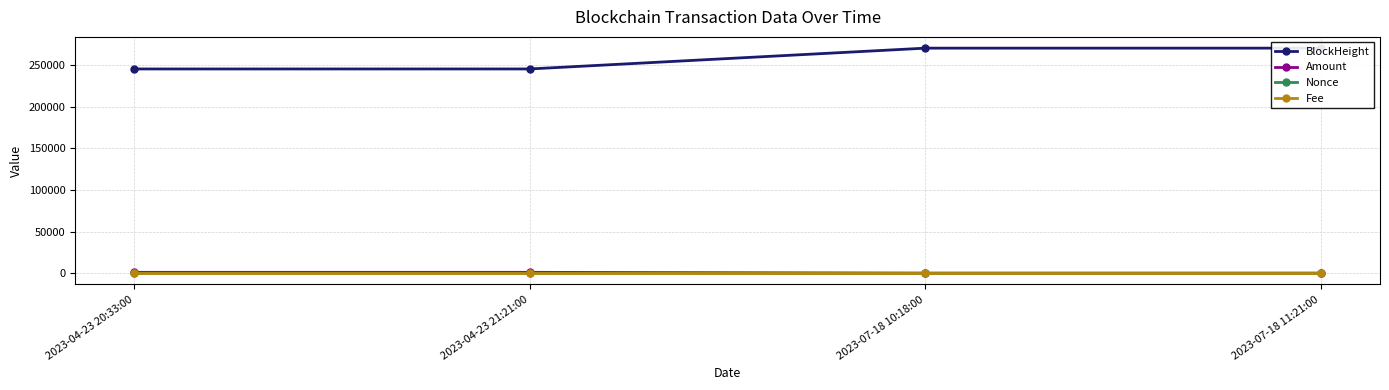

True or false: Fee and BlockHeight intersect in this chart.

False